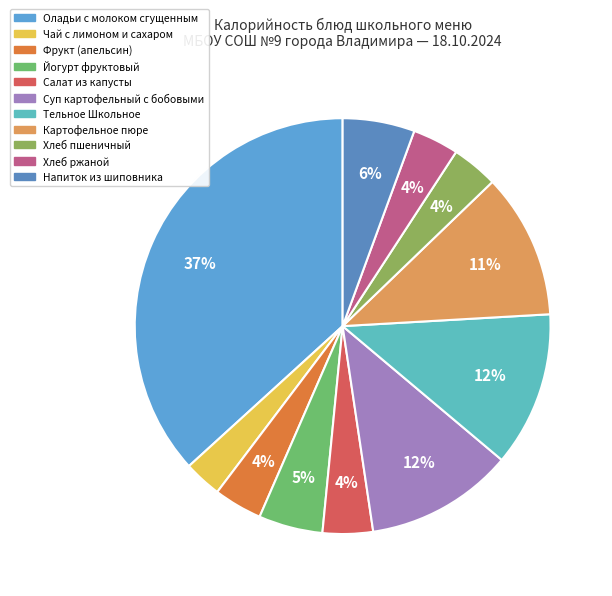

Between Суп картофельный с бобовыми and Оладьи с молоком сгущенным, which is larger?

Оладьи с молоком сгущенным